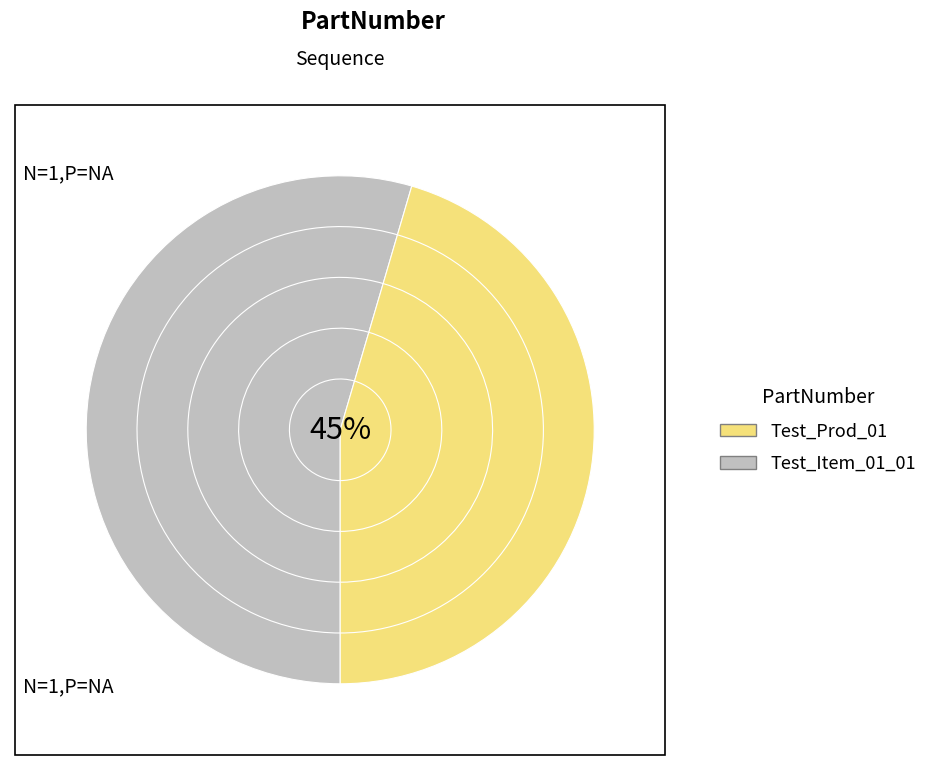

Rank the categories by value from highest to lowest.

Test_Item_01_01, Test_Prod_01